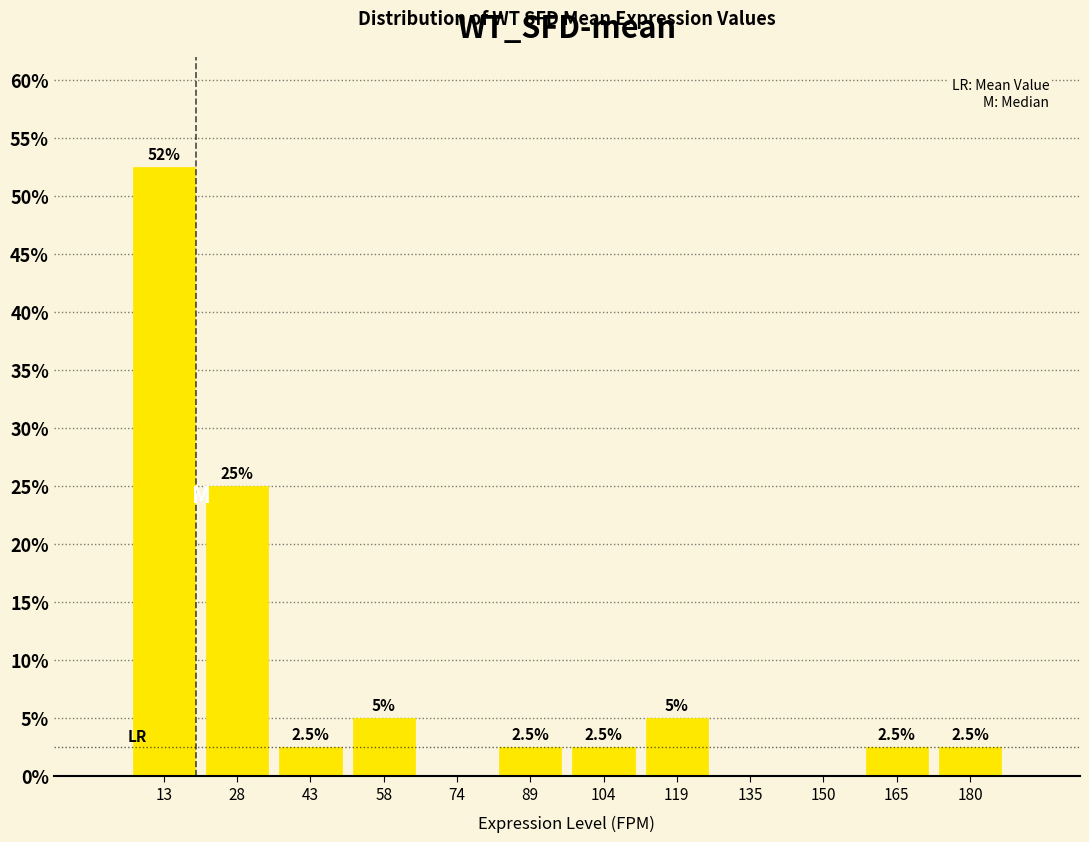

Which range on the x-axis has the tallest bar?

6 to 20